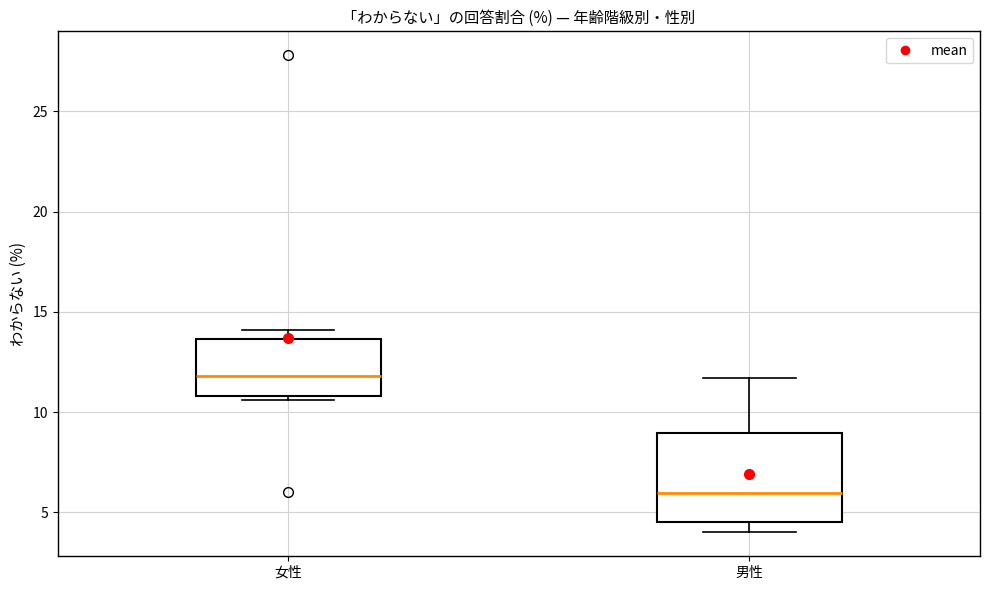

Reading left to right, transcribe this box plot: for each box, give where its median line is, the range the box spans, and where its two whiskers end, as read against the y-axis. The values are not printed on the chart, so give them approximately, as read against the axis.

女性: median 12.0, box 11.0 to 13.5, whiskers 10.5 to 14.0
男性: median 6.0, box 4.5 to 9.0, whiskers 4.0 to 11.5